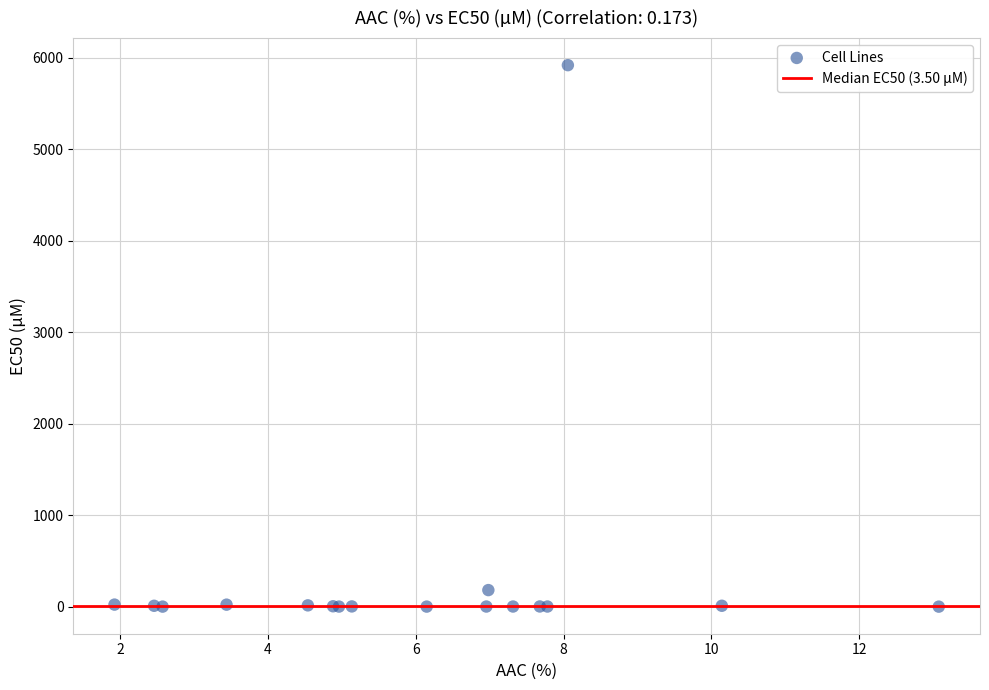

What Y value in the scatter plot is closest to 2960?

182.0